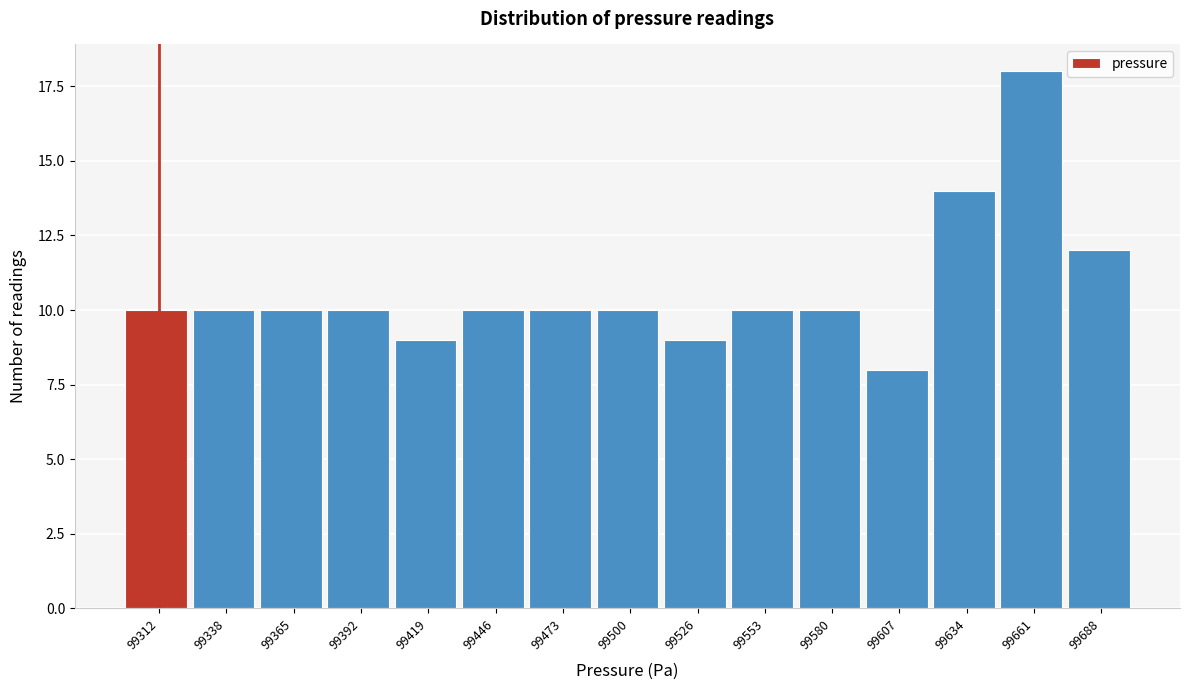

Reading left to right, what are all the values shown in this chart?

99312=10	99338=10	99365=10	99392=10	99419=9	99446=10	99473=10	99500=10	99526=9	99553=10	99580=10	99607=8	99634=14	99661=18	99688=12